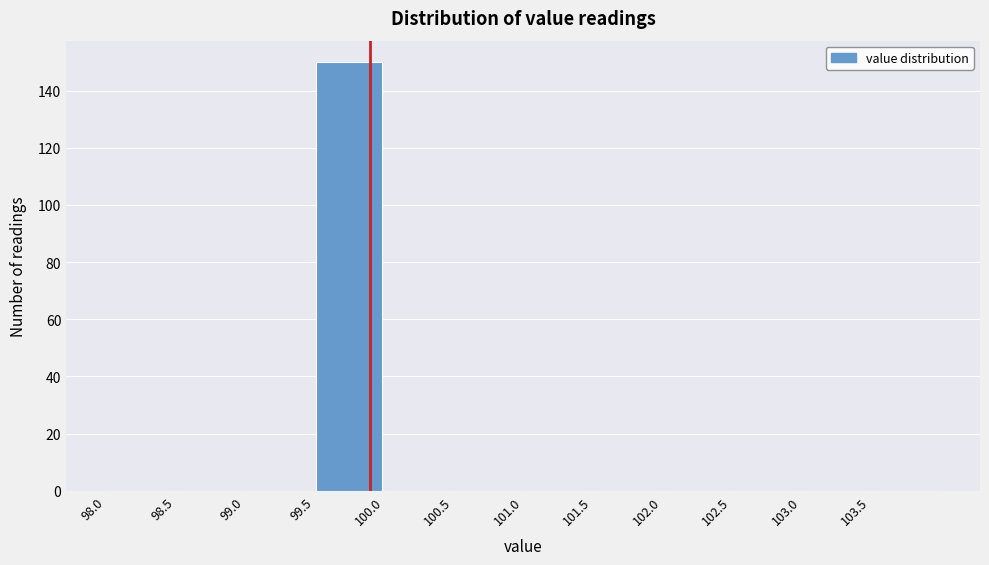

Reading left to right, list every bar in this chart as the range it spans on the x-axis followed by its height. The values are not printed on the chart, so give them approximately, as read against the axis.

98.0 to 98.5: 0
98.5 to 99.0: 0
99.0 to 99.5: 0
99.5 to 100.0: 150
100.0 to 100.5: 0
100.5 to 101.0: 0
101.0 to 101.5: 0
101.5 to 102.0: 0
102.0 to 102.5: 0
102.5 to 103.0: 0
103.0 to 103.5: 0
103.5 to 104.0: 0